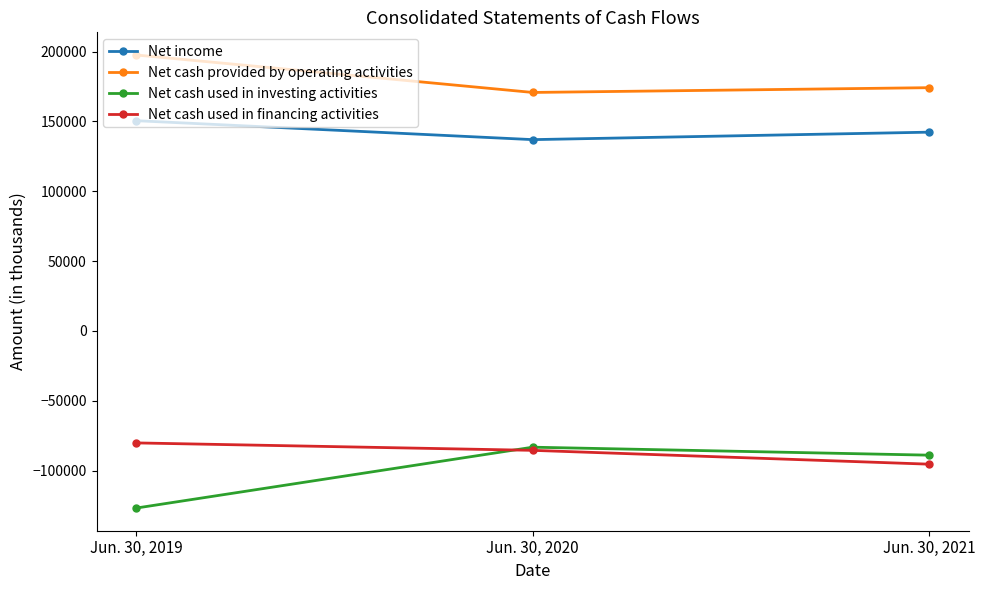

Is the value of Net cash used in investing activities at Jun. 30, 2021 greater than the value of Net income at Jun. 30, 2020?

No